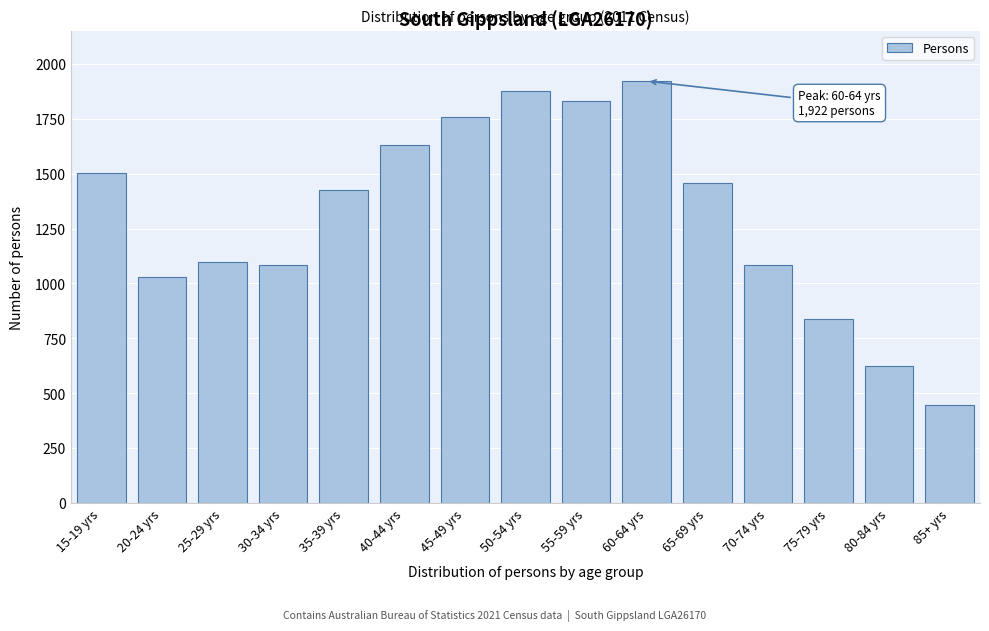

Reading left to right, what are all the values shown in this chart?

1505	1029	1099	1084	1425	1631	1757	1876	1831	1922	1456	1084	836	624	445